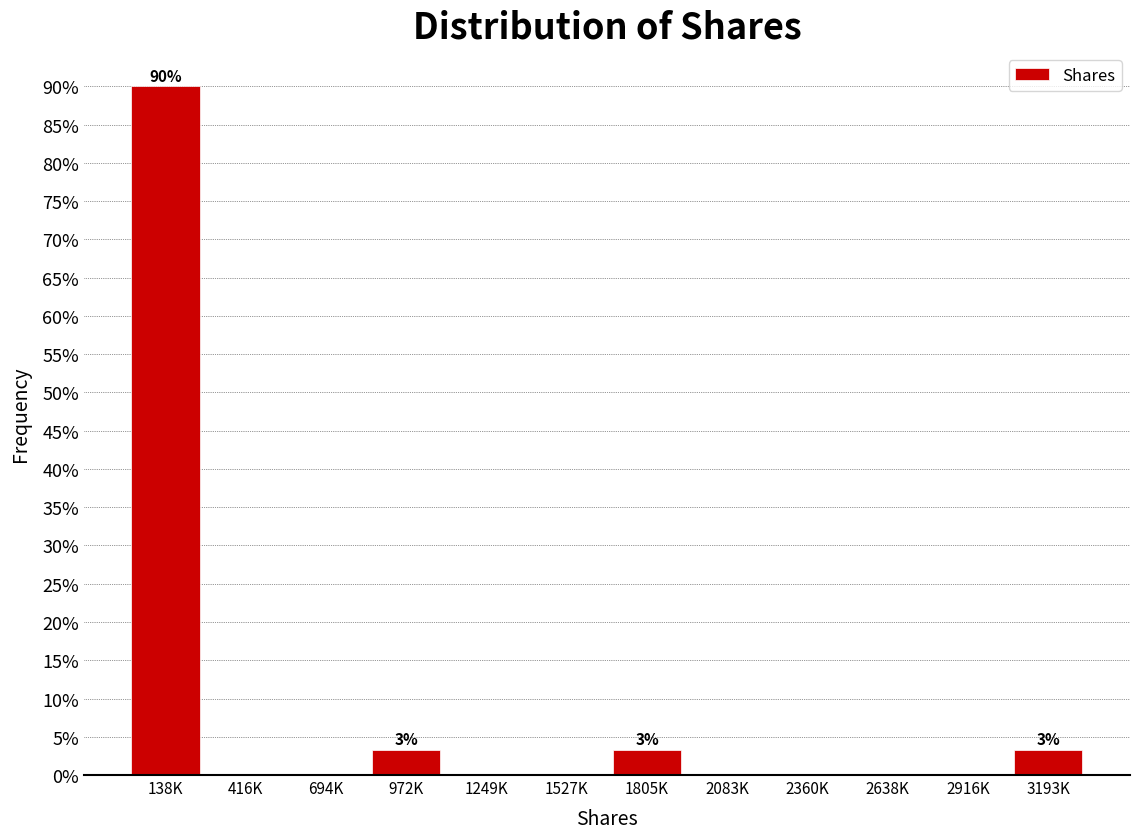

Reading left to right, list all the values displayed in this chart.

138K=90.0	416K=0.0	694K=0.0	972K=3.3	1249K=0.0	1527K=0.0	1805K=3.3	2083K=0.0	2360K=0.0	2638K=0.0	2916K=0.0	3193K=3.3